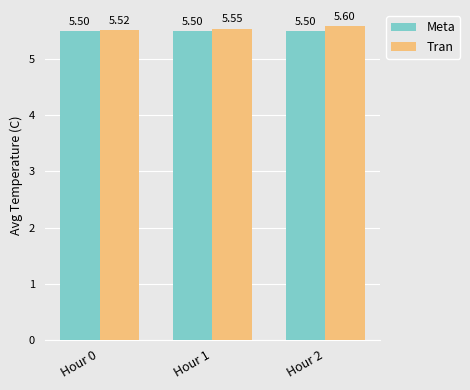

Which series has the widest spread of values?

Tran